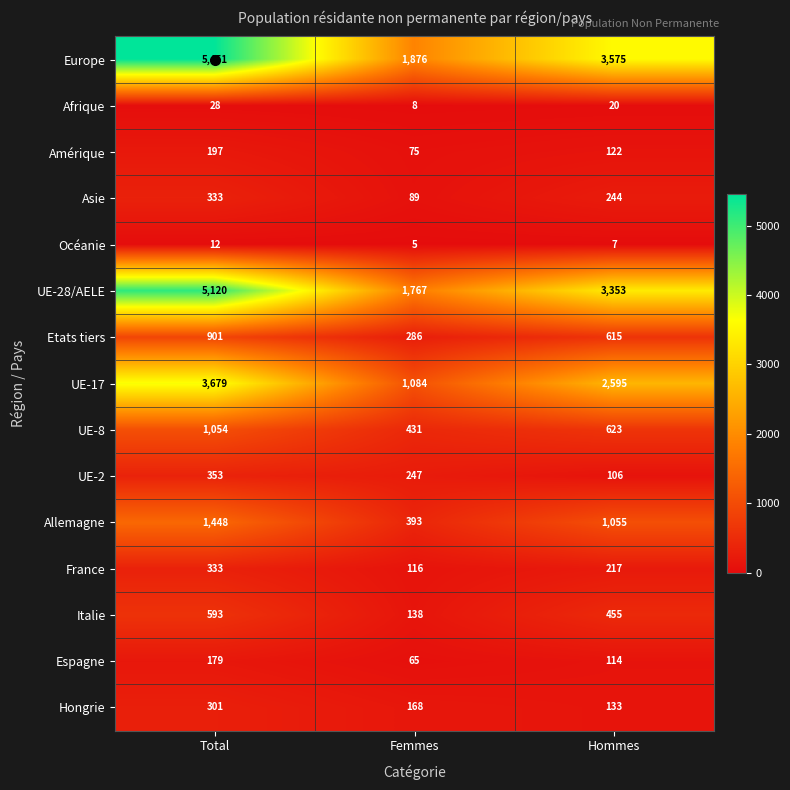

Which series changed the most between Total and Femmes?

Europe